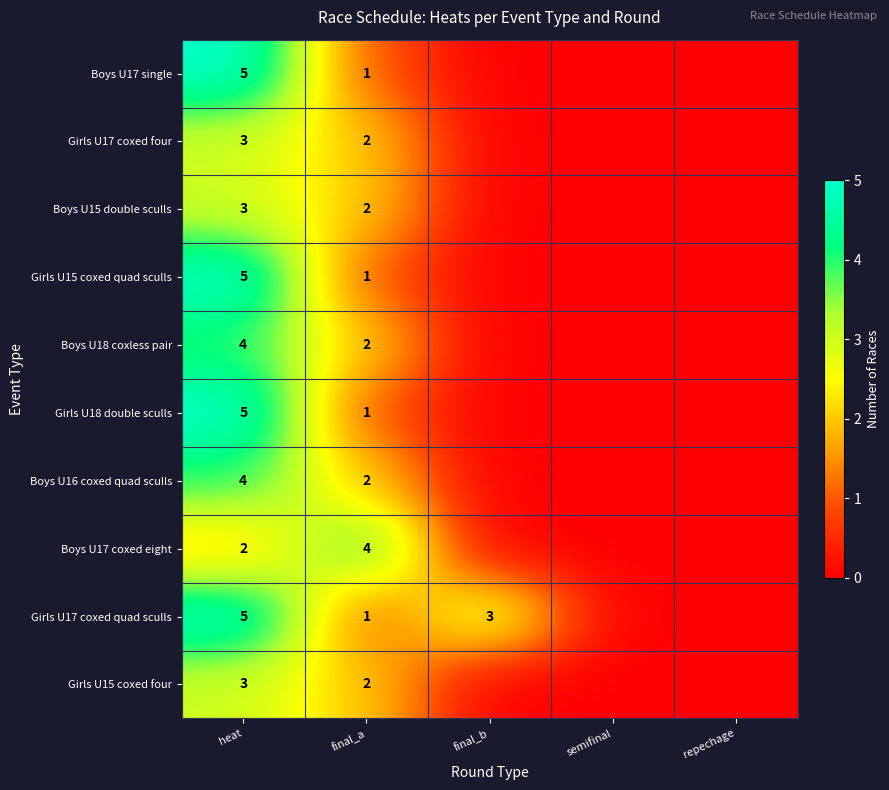

At which category is the sum across all series the highest?

heat